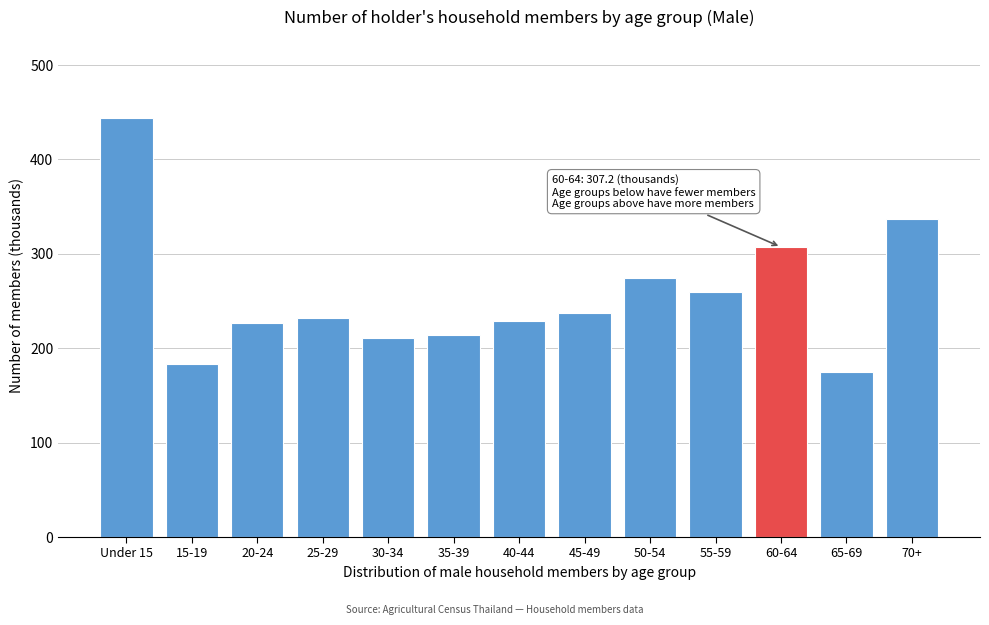

Reading left to right, what are all the values shown in this chart?

Under 15=443.8	15-19=182.9	20-24=226.6	25-29=232.4	30-34=210.5	35-39=214.1	40-44=229.3	45-49=237.0	50-54=274.7	55-59=259.9	60-64=307.2	65-69=174.8	70+=336.7